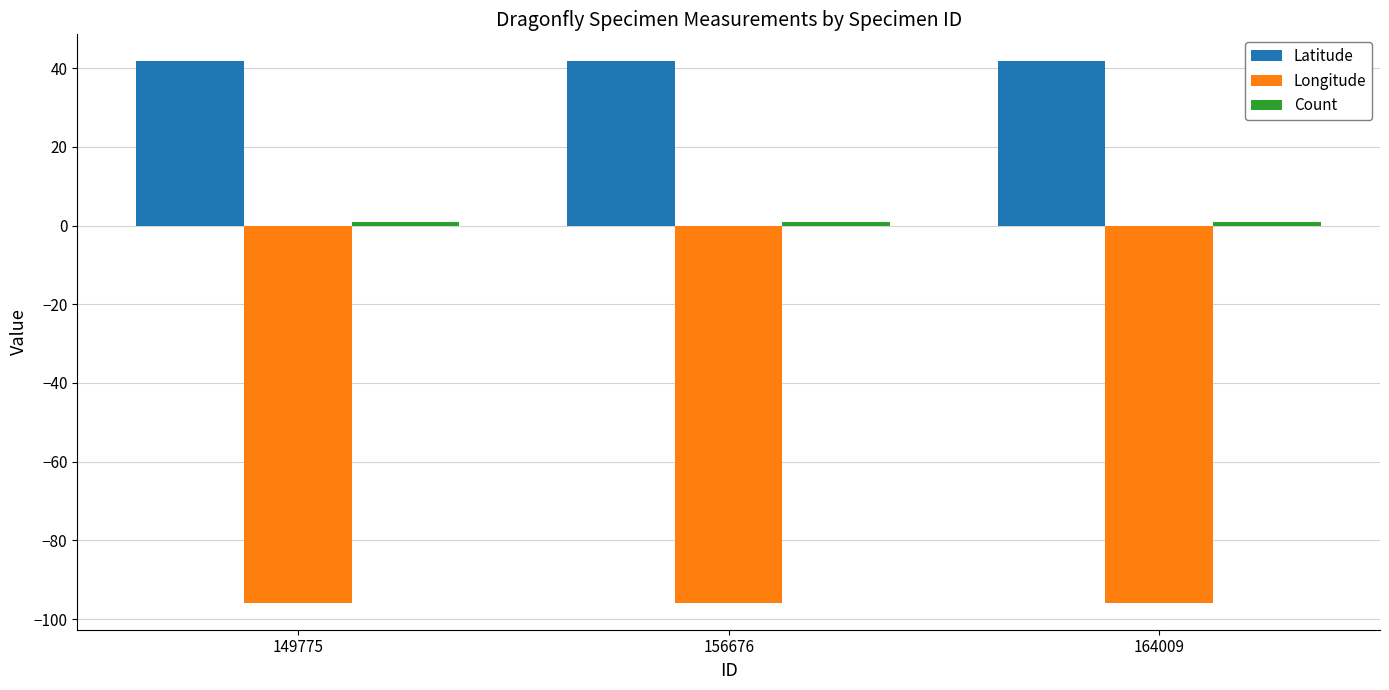

How many bars are there in total?

9